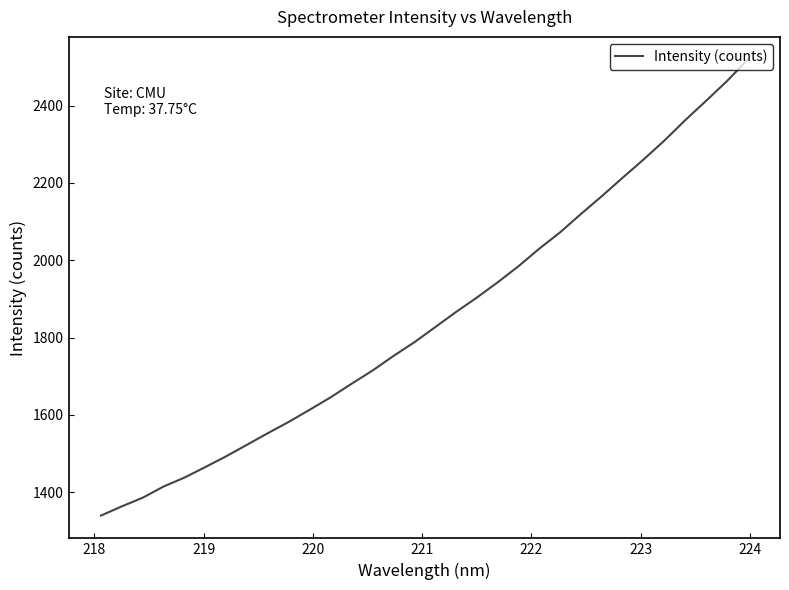

What is the difference between the maximum and minimum values?

1179.4